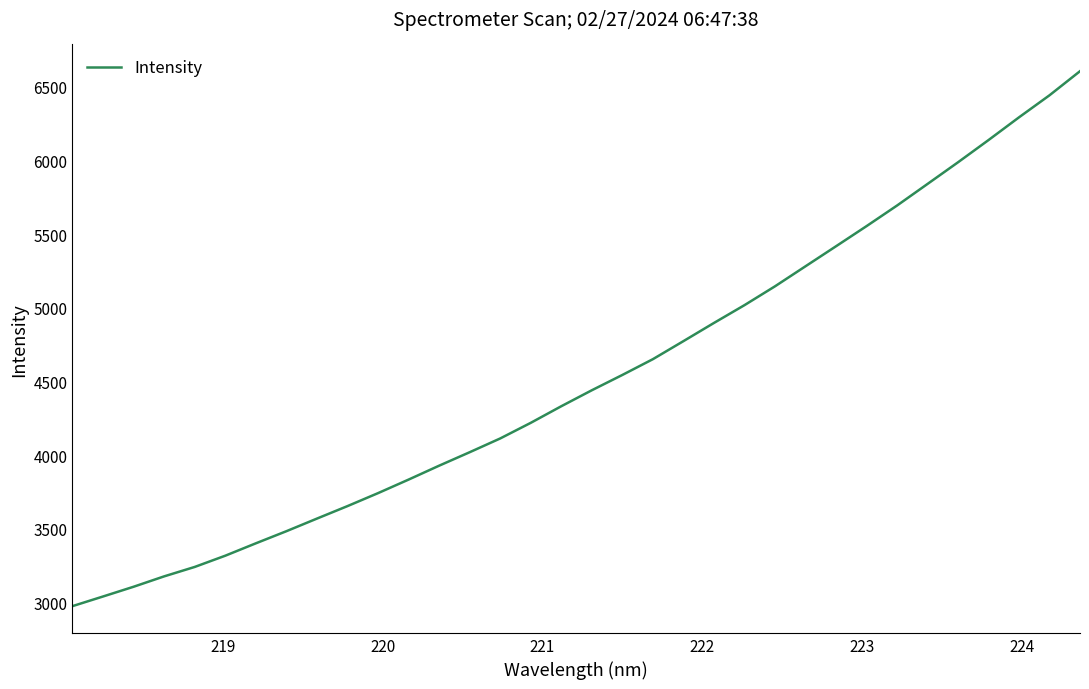

What is the smallest value displayed?

2976.3